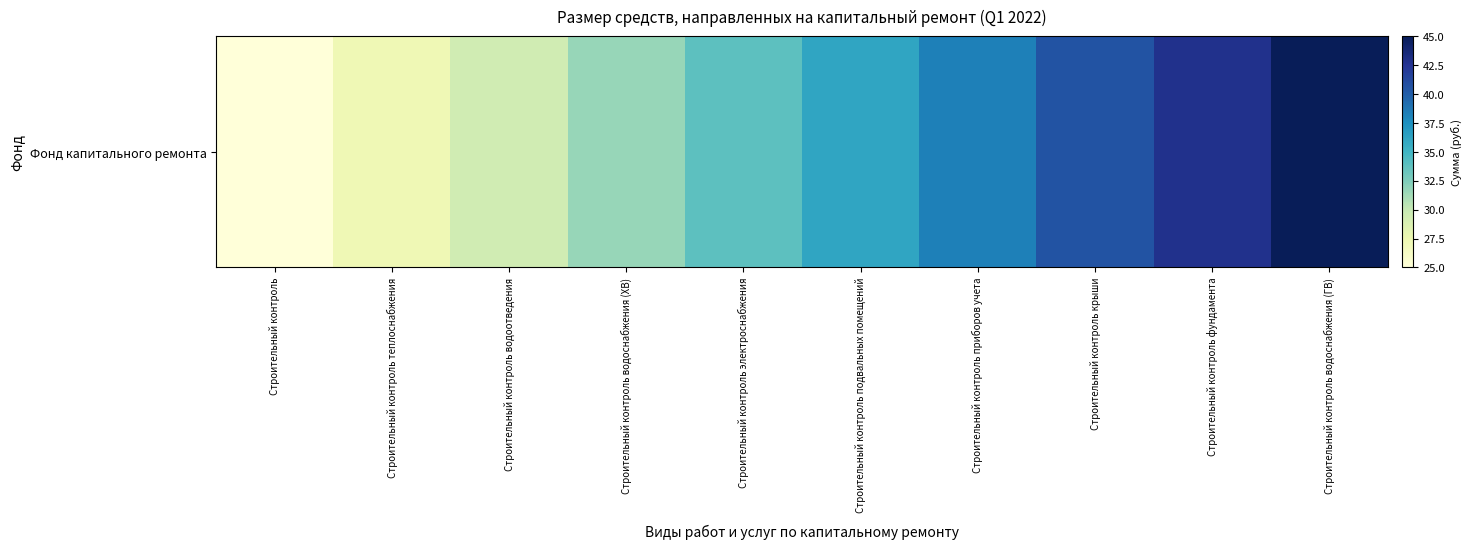

Approximately how many times larger is the value at Строительный контроль фундамента compared to Строительный контроль?

1.7